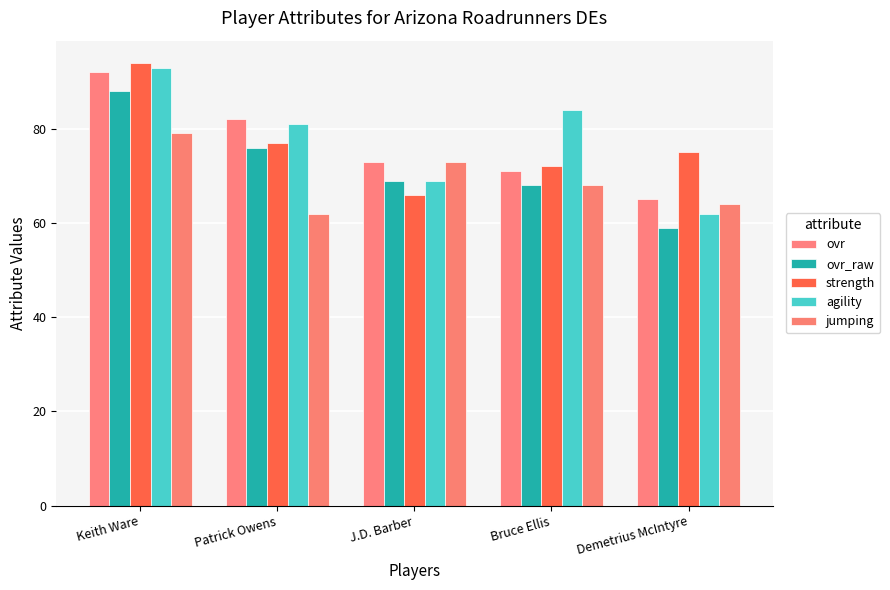

Which label corresponds to the largest value in the chart?

Keith Ware